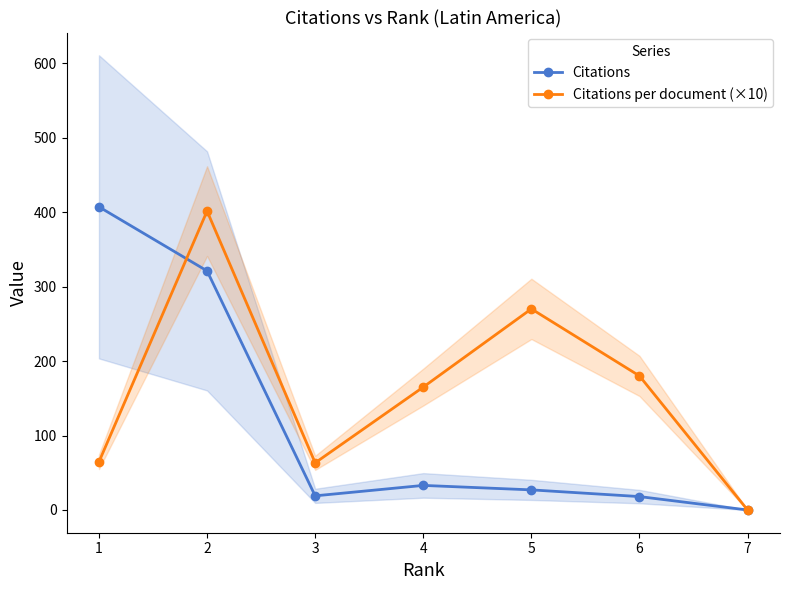

Does the chart display data point markers on the line(s)?

Yes